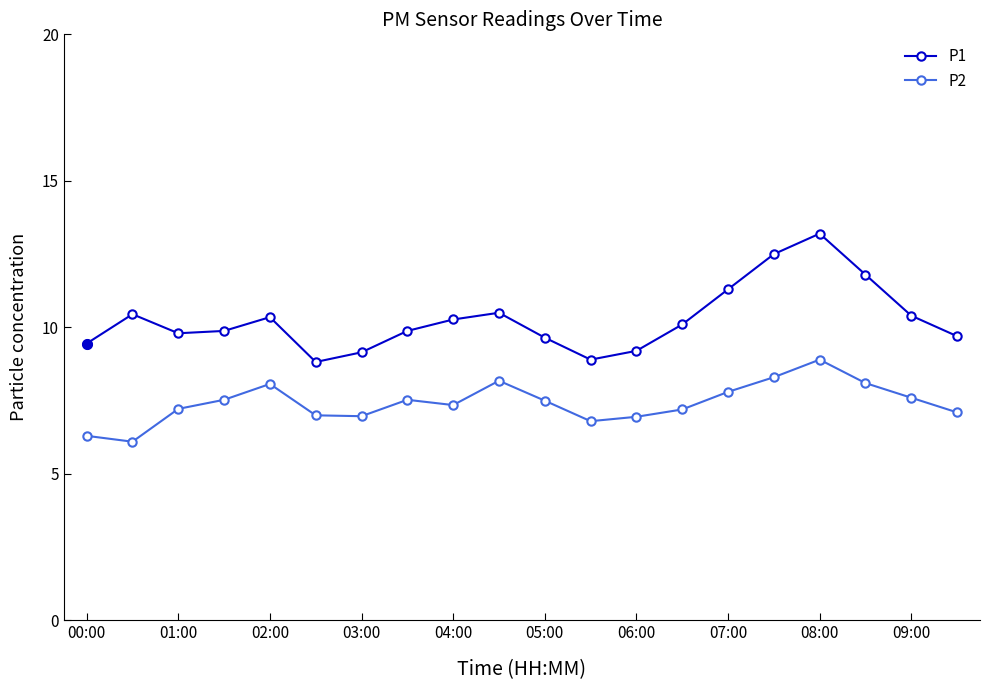

Which series has the largest total across all categories?

P1